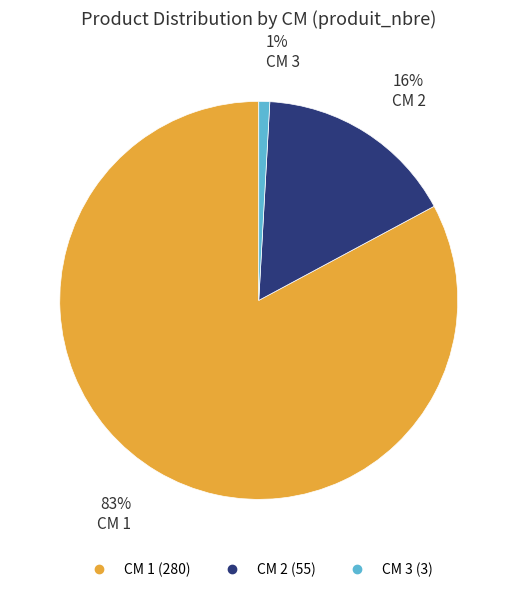

To the nearest percent, what is the difference between the largest and smallest slice percentages?

82%